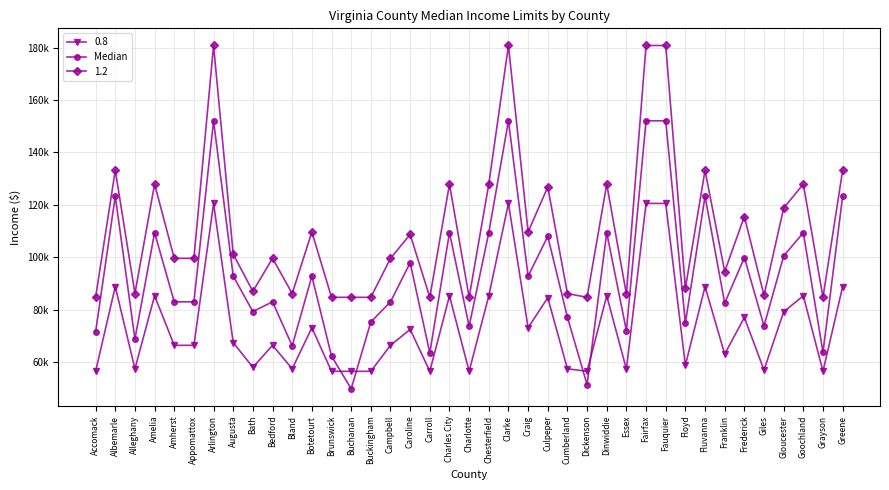

Is this an area chart (filled region under the line)?

No